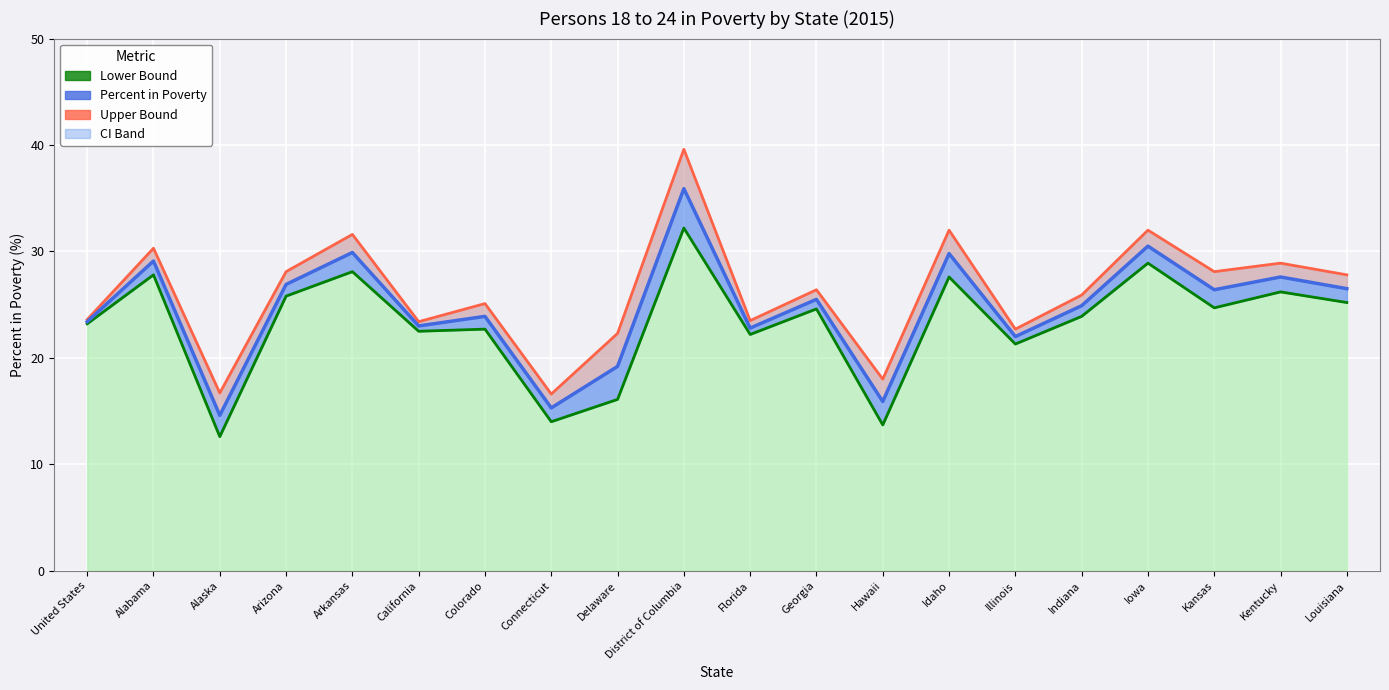

Is it true that Upper Bound Line equals 23.5 at Florida?

True